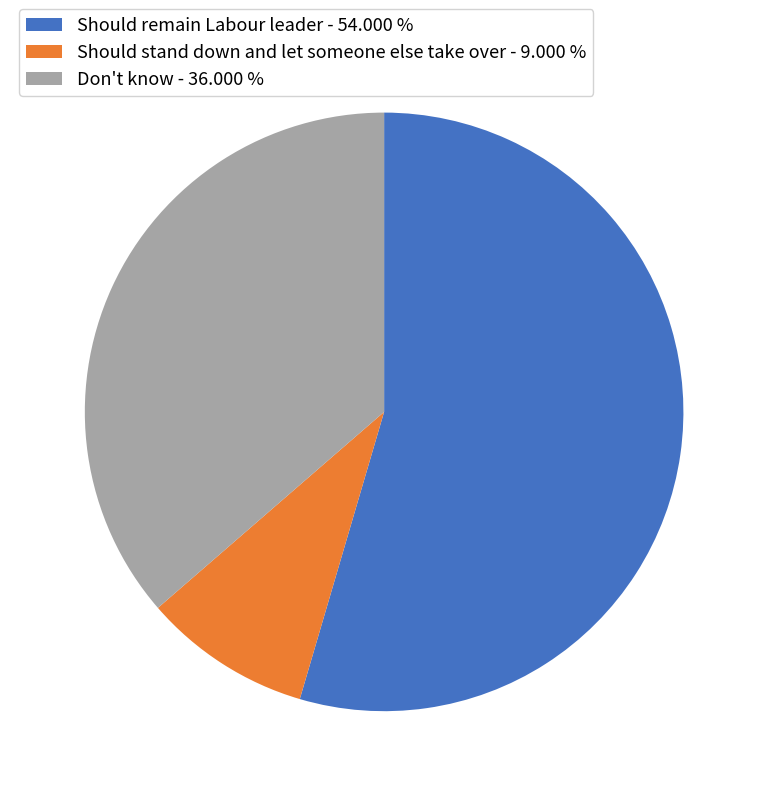

Is there a majority slice in this chart?

Yes